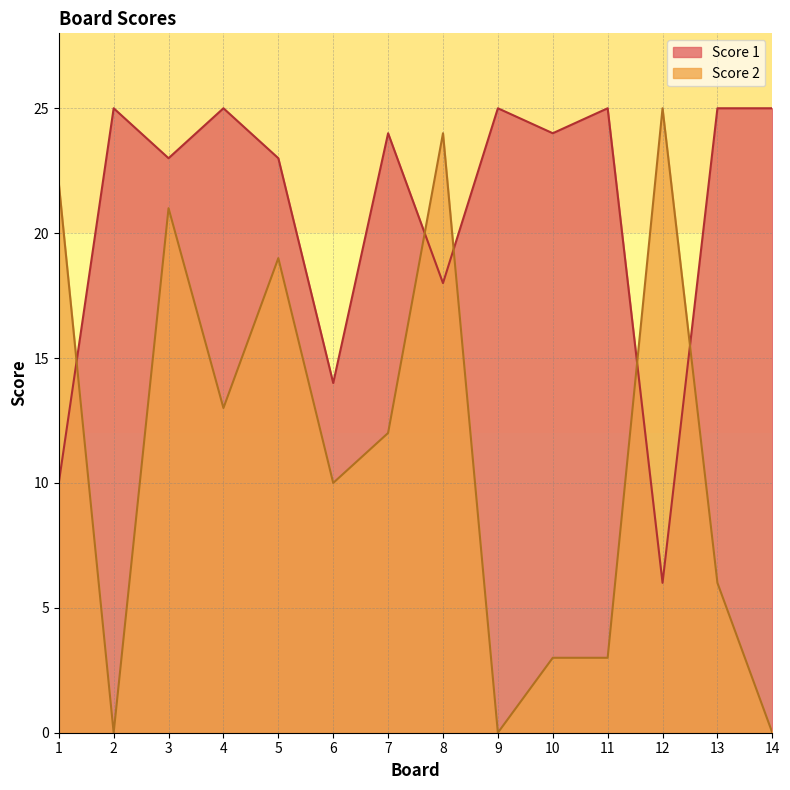

How many lines are shown in the chart?

2